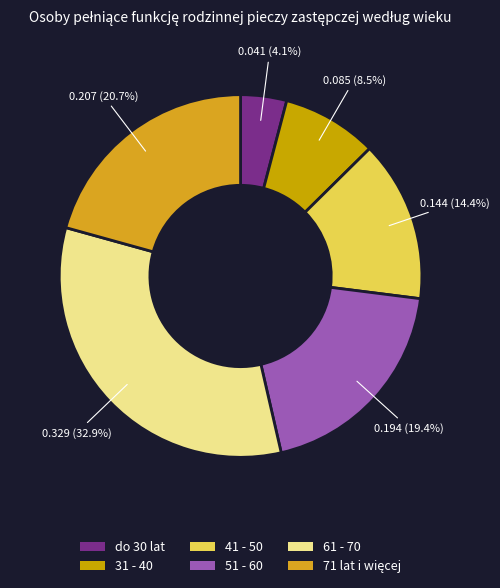

To the nearest percent, what percentage of the pie is 31 - 40?

8%